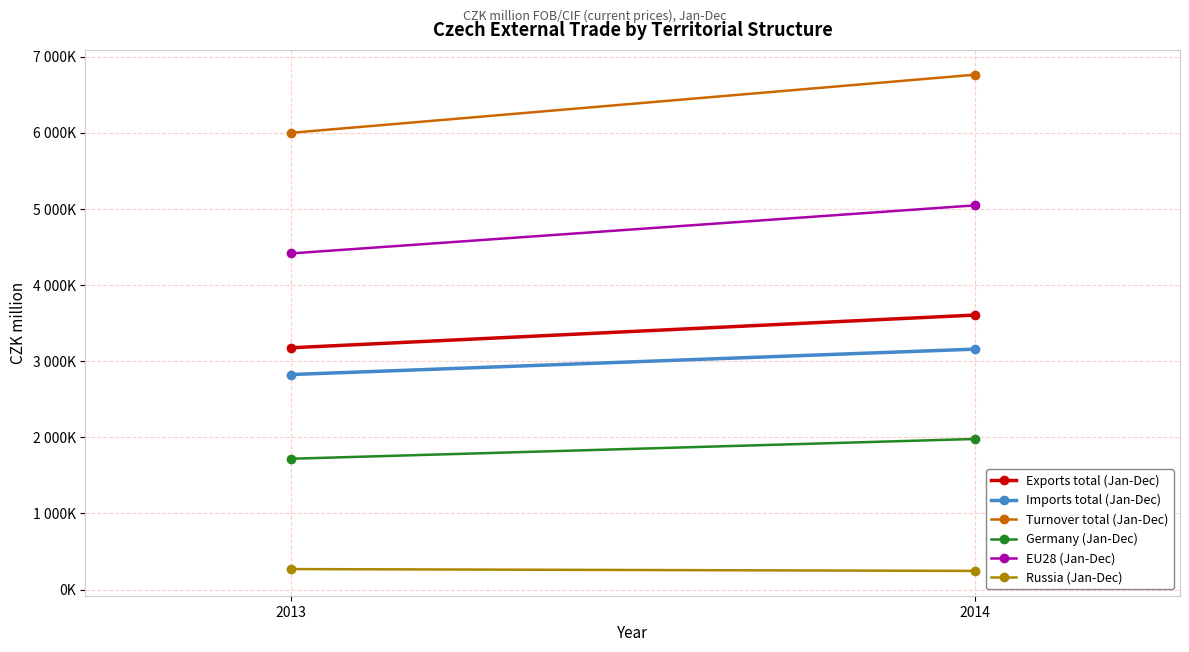

At which label is EU28 (Jan-Dec) closest to 4729746?

2013